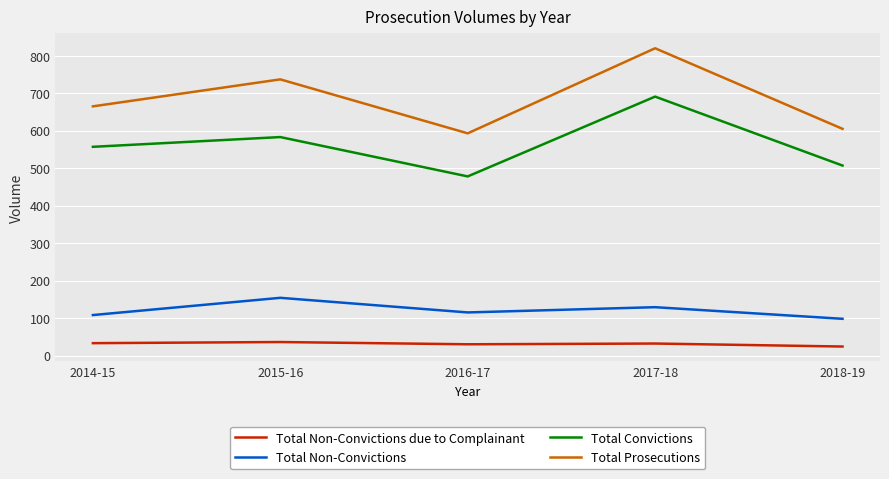

What is the average value of the Total Convictions series?

563